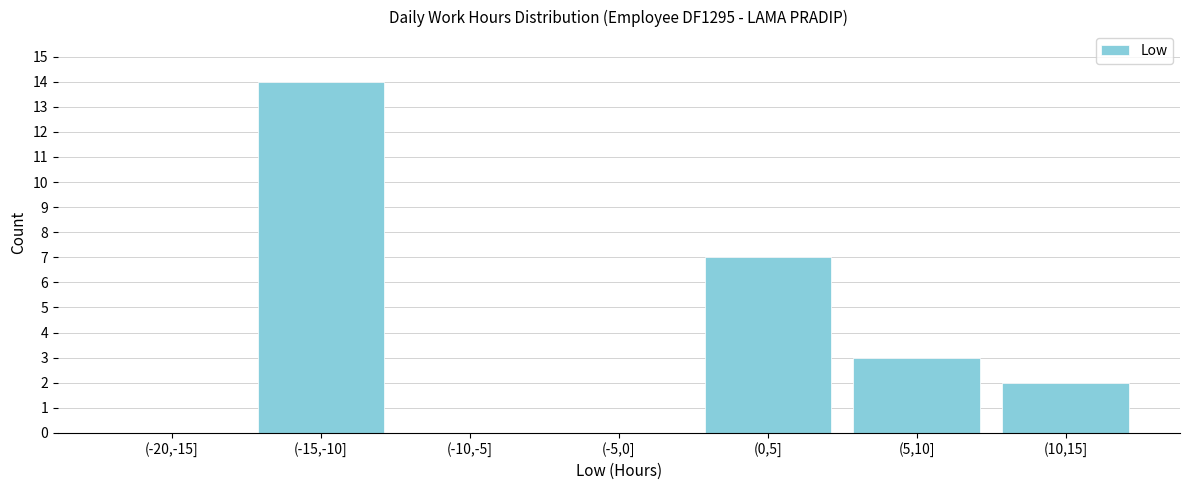

Reading left to right, extract all data points from this chart.

(-20,-15]=0	(-15,-10]=14	(-10,-5]=0	(-5,0]=0	(0,5]=7	(5,10]=3	(10,15]=2